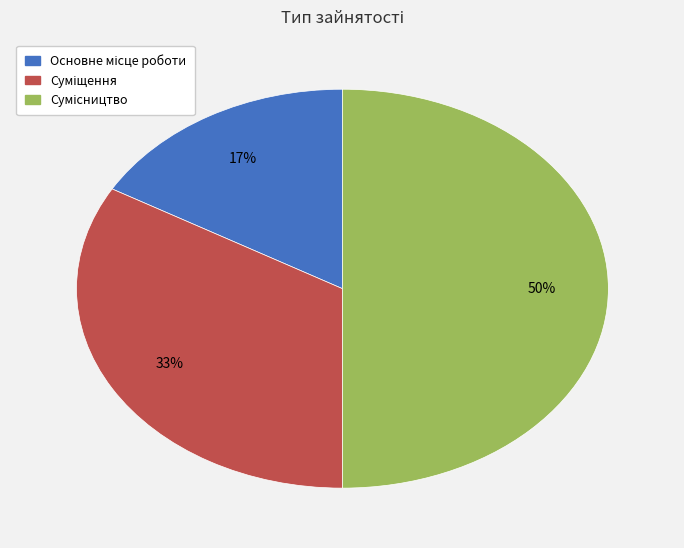

To the nearest percent, what is the difference between the largest and smallest slice percentages?

33%